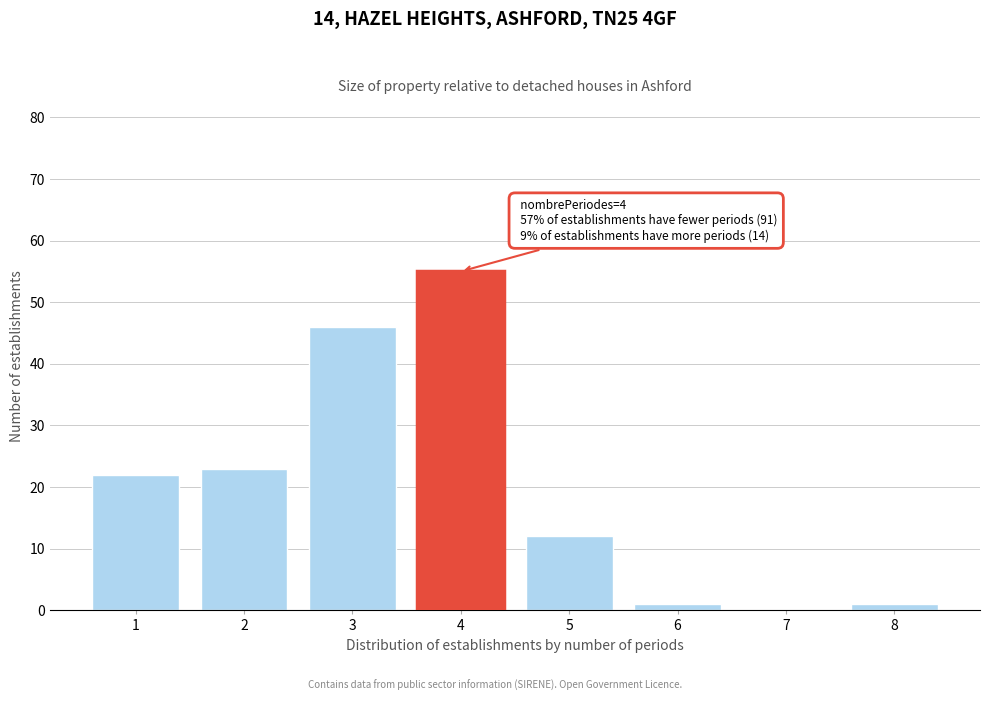

Reading left to right, what are all the values shown in this chart?

1=22	2=23	3=46	4=55	5=12	6=1	7=0	8=1